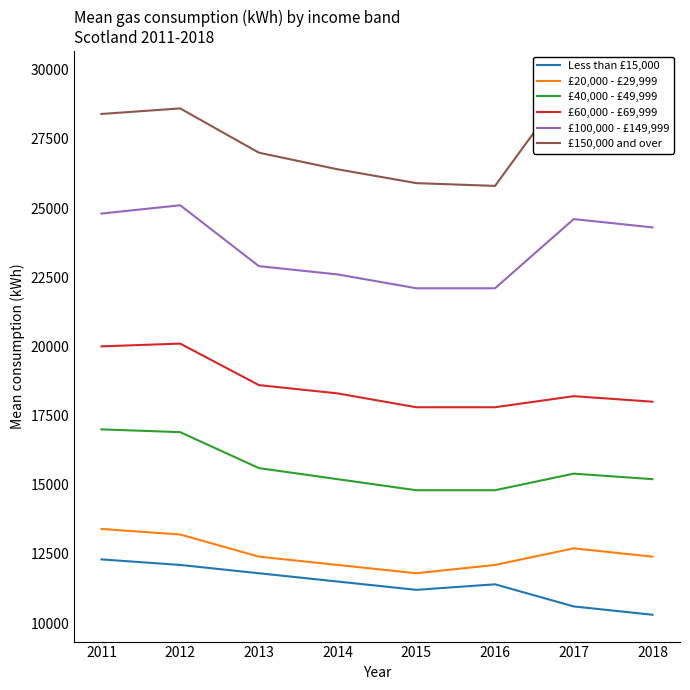

Which series changed the most between 2013 and 2016?

£150,000 and over